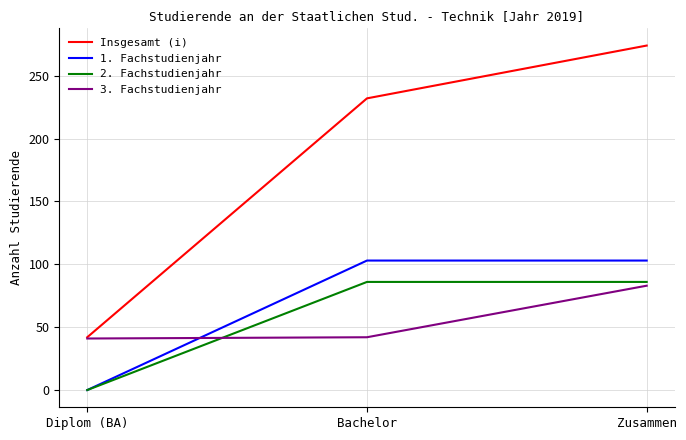

Which series changed the most between Diplom (BA) and Zusammen?

Insgesamt (i)